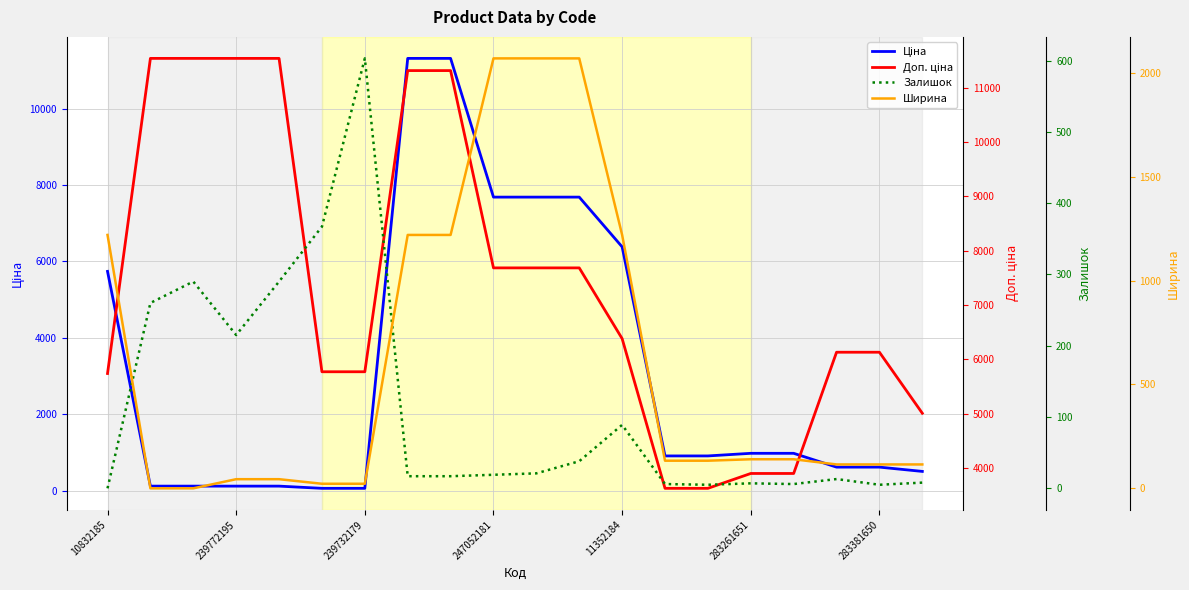

At which label does Ціна first exceed 905?

10832185